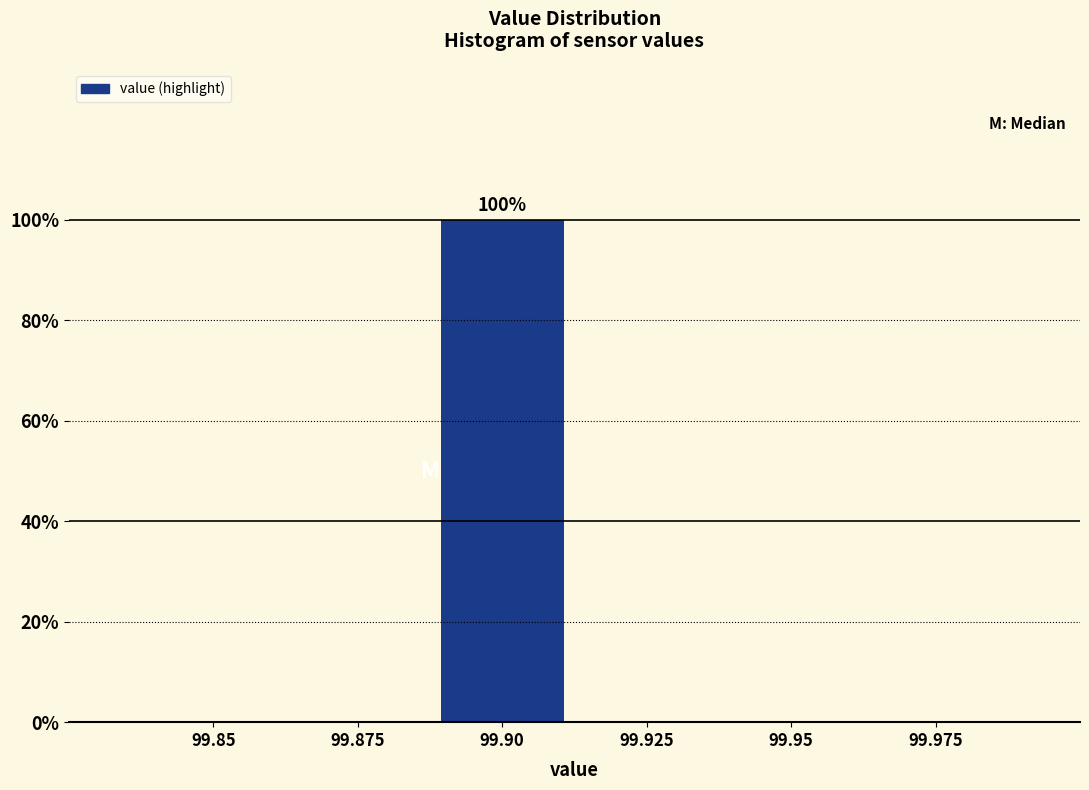

Reading left to right, extract all data points from this chart.

99.85=0	99.875=0	99.90=100	99.925=0	99.95=0	99.975=0